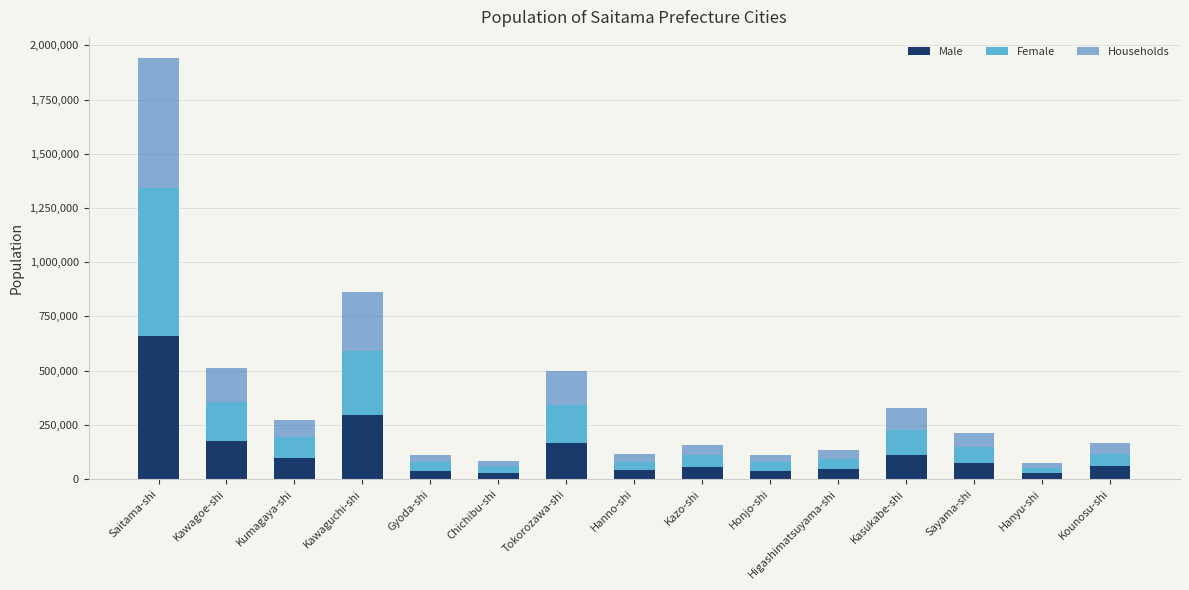

Does the chart contain stacked bars?

Yes